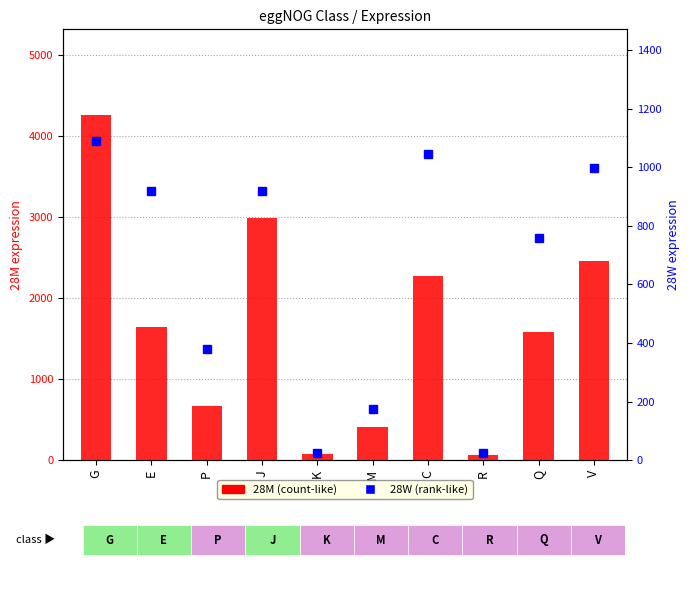

At which label does 28M reach its peak?

G